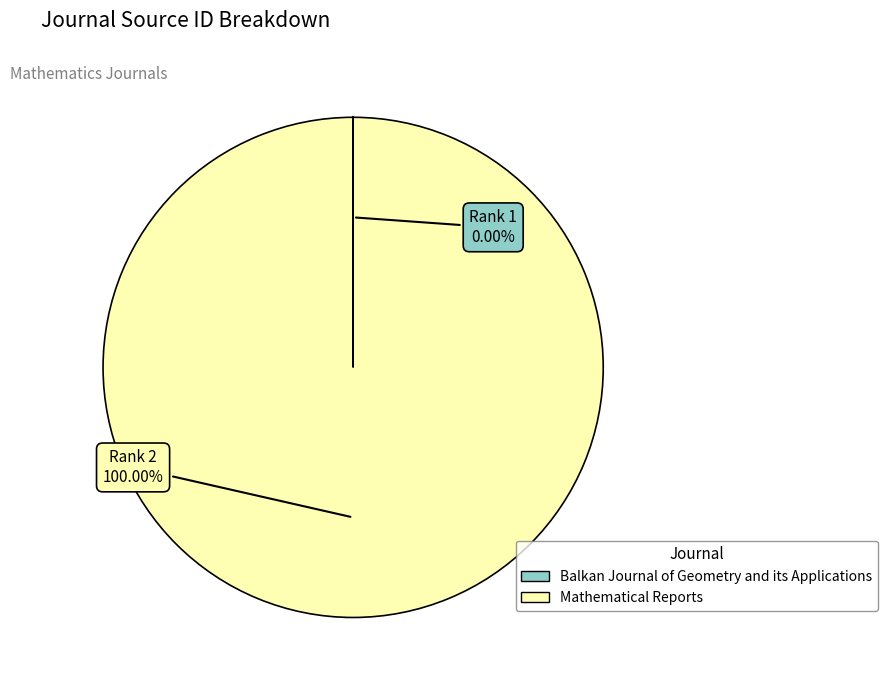

What is the majority slice?

Mathematical Reports